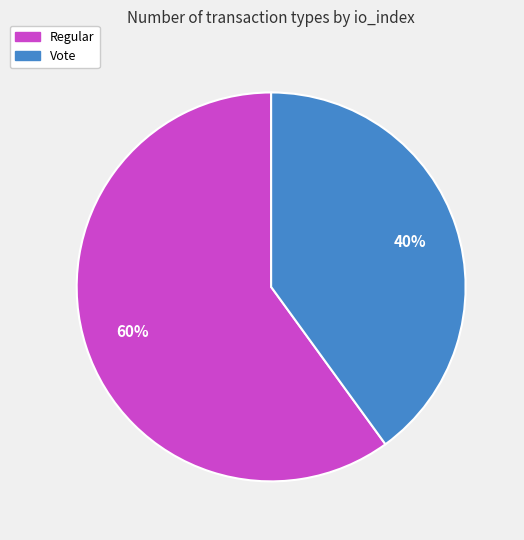

Approximately how many times larger is the value at Vote compared to Regular?

0.7